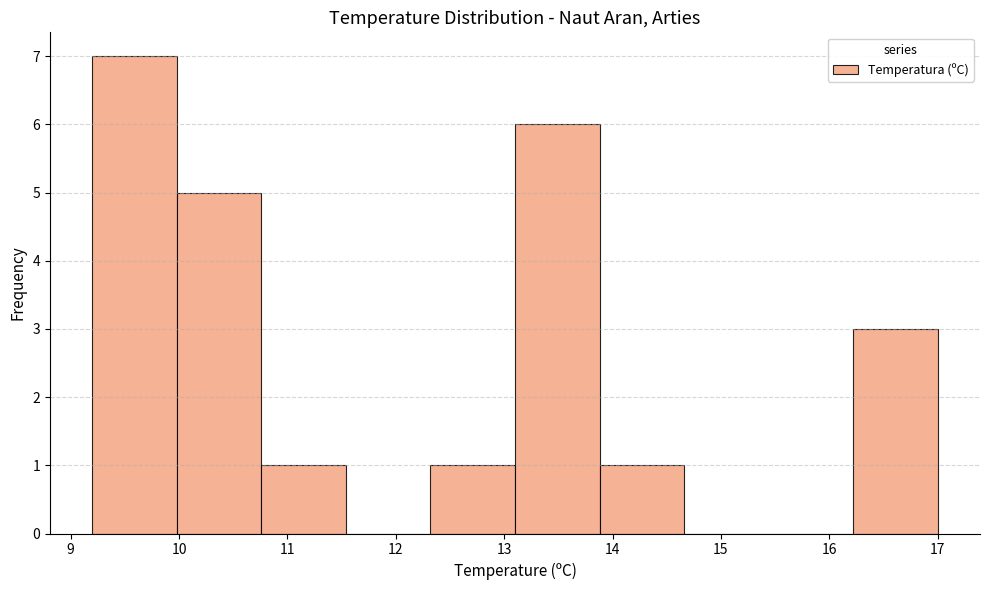

Which range on the x-axis has the tallest bar?

9.20 to 9.98